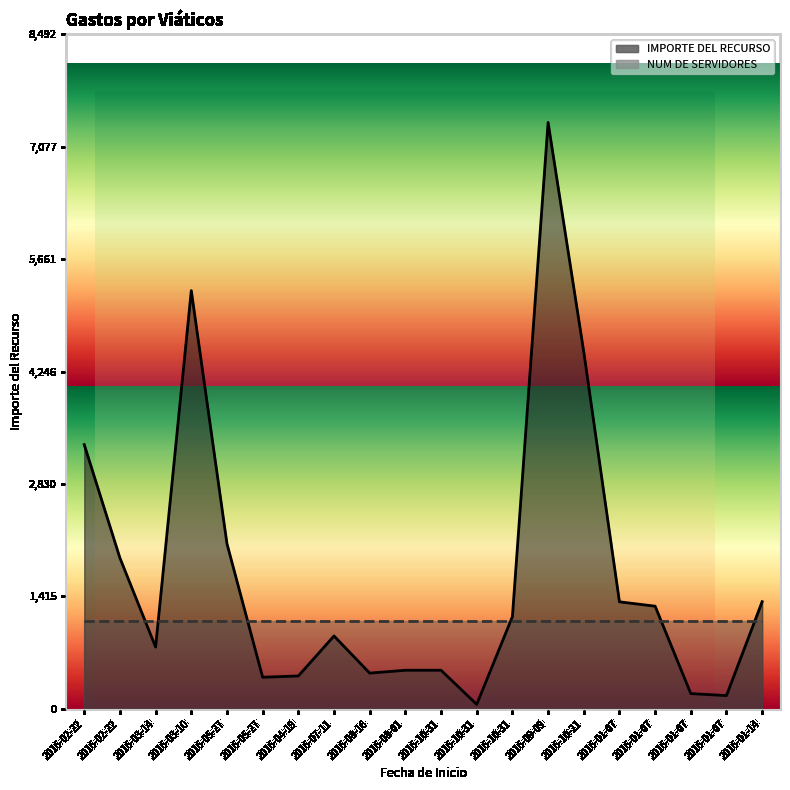

What is the change in value from 2016-10-31 to 2016-09-09?

+6899.1